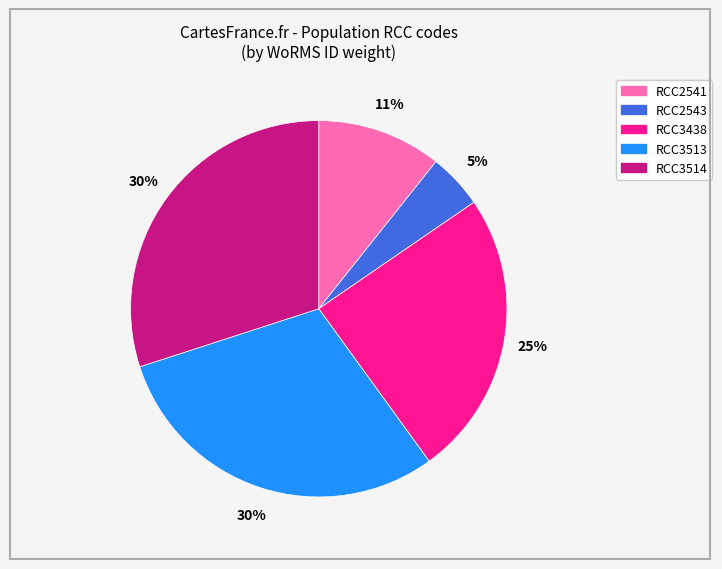

True or false: RCC2541 accounts for 1% of the total.

False